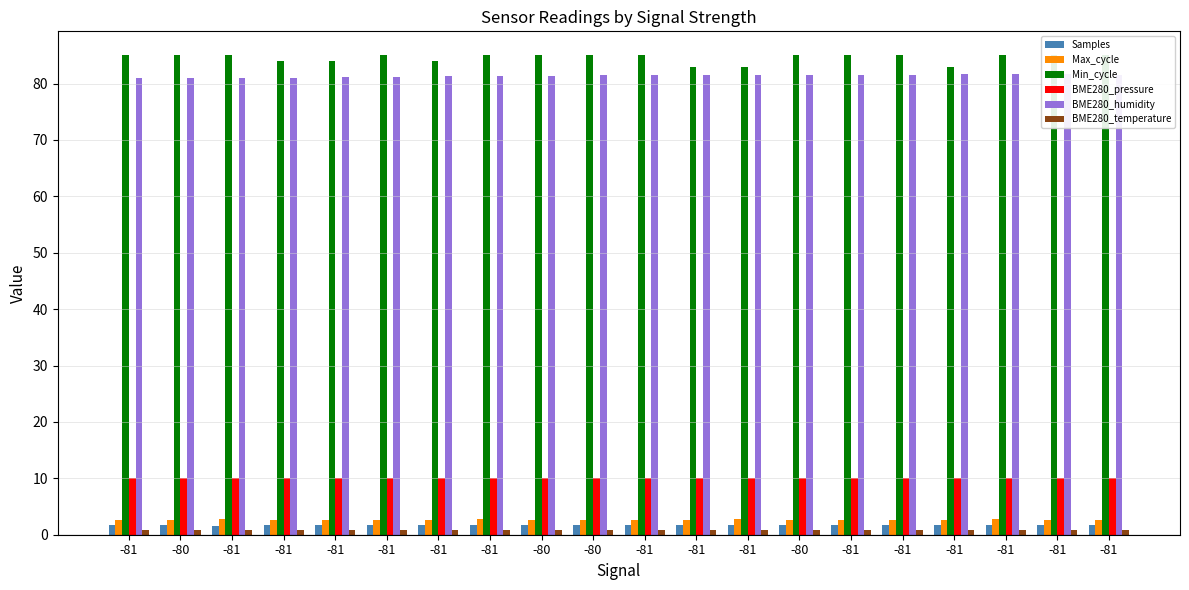

How many data points does each series have?

20